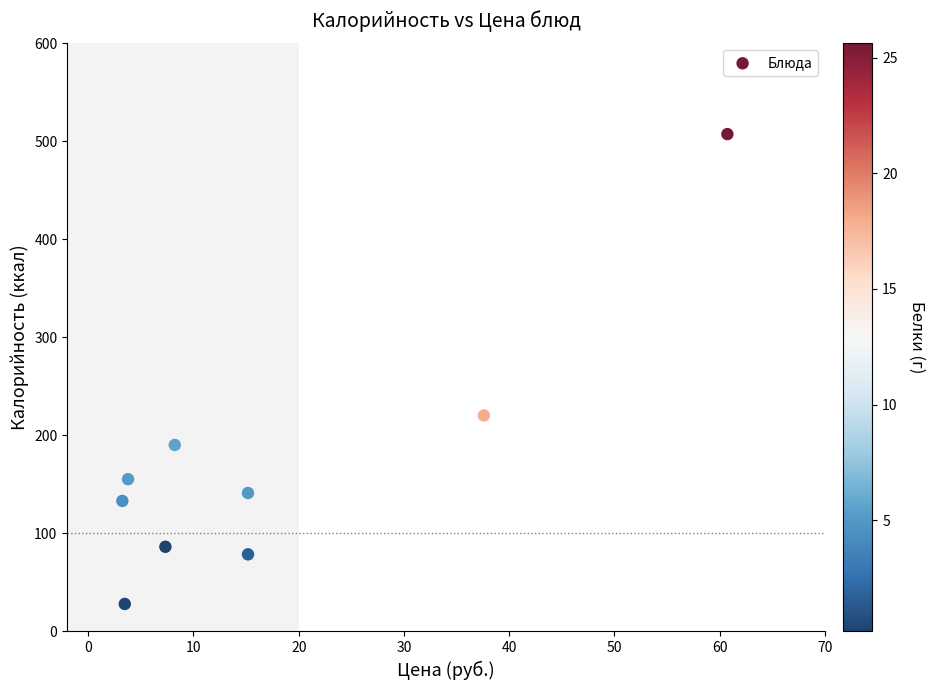

What Y value in the scatter plot is closest to 267?

220.4